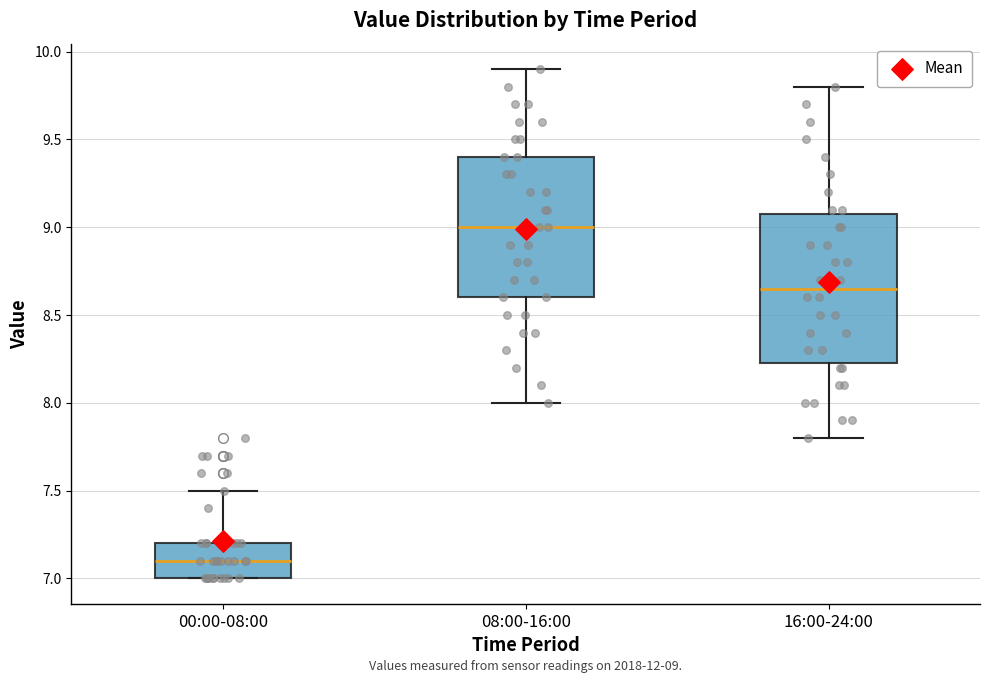

Which box has the lowest median line?

00:00-08:00